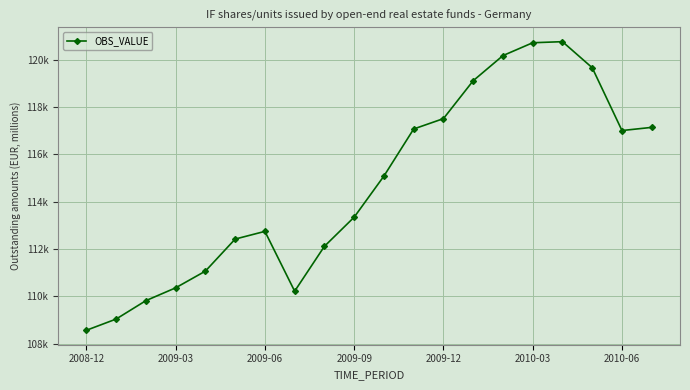

At which label does the data first exceed 115080?

10